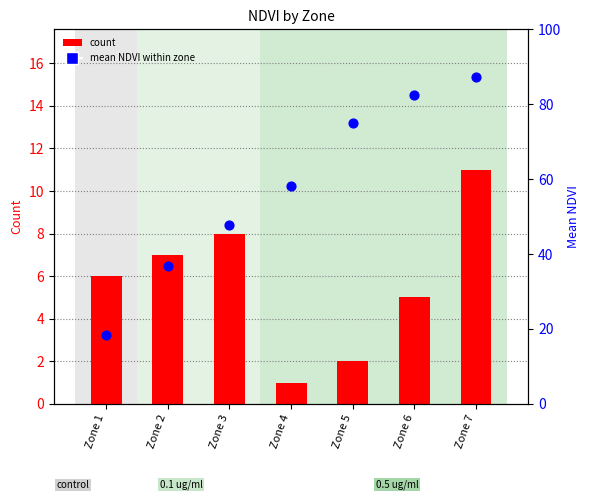

Which series has the largest total across all categories?

mean NDVI (scaled)